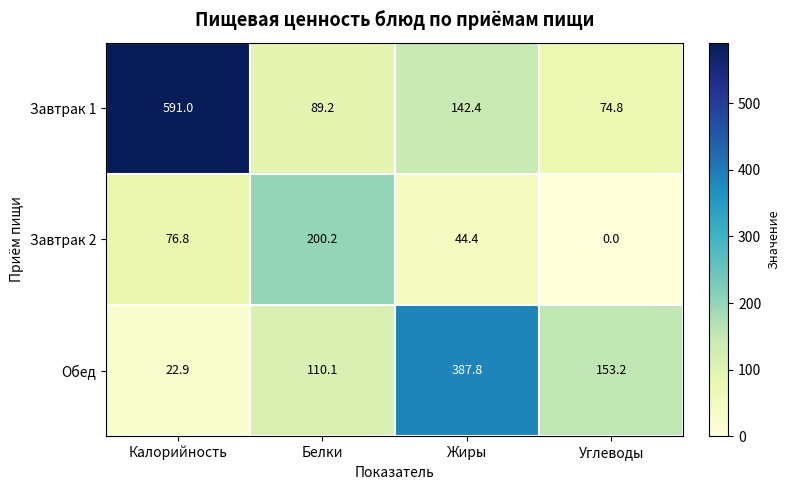

What is the approximate value of Обед at Углеводы?

153.2